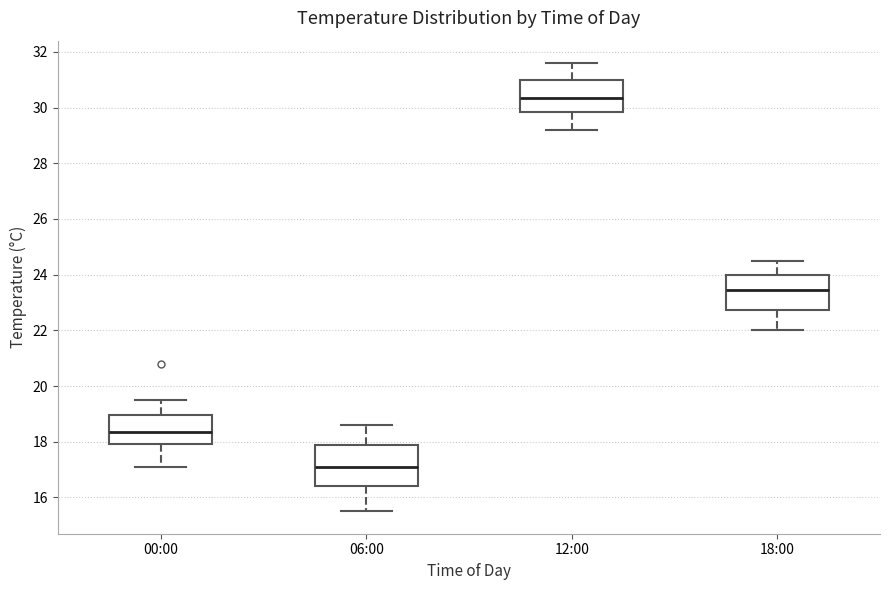

Which box has the lowest median line?

06:00